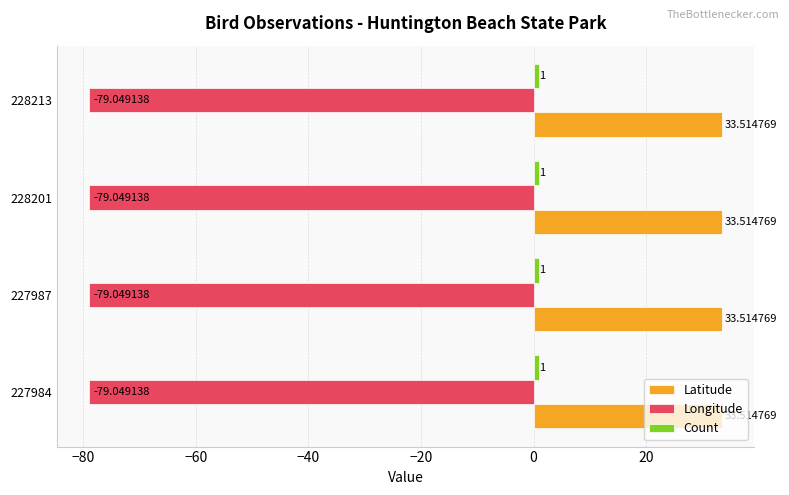

Which series has the largest total across all categories?

Latitude